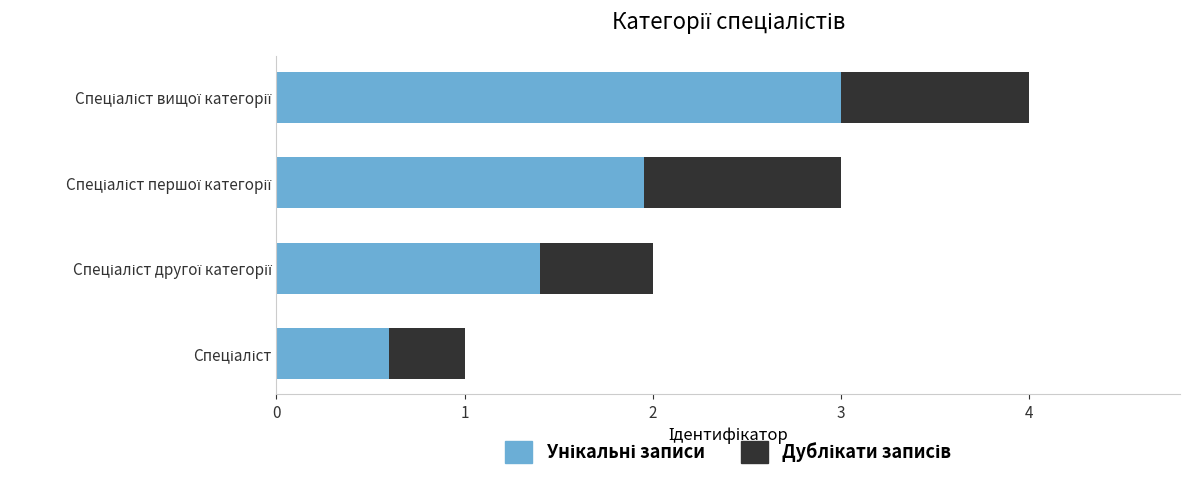

Are the bars horizontal?

Yes